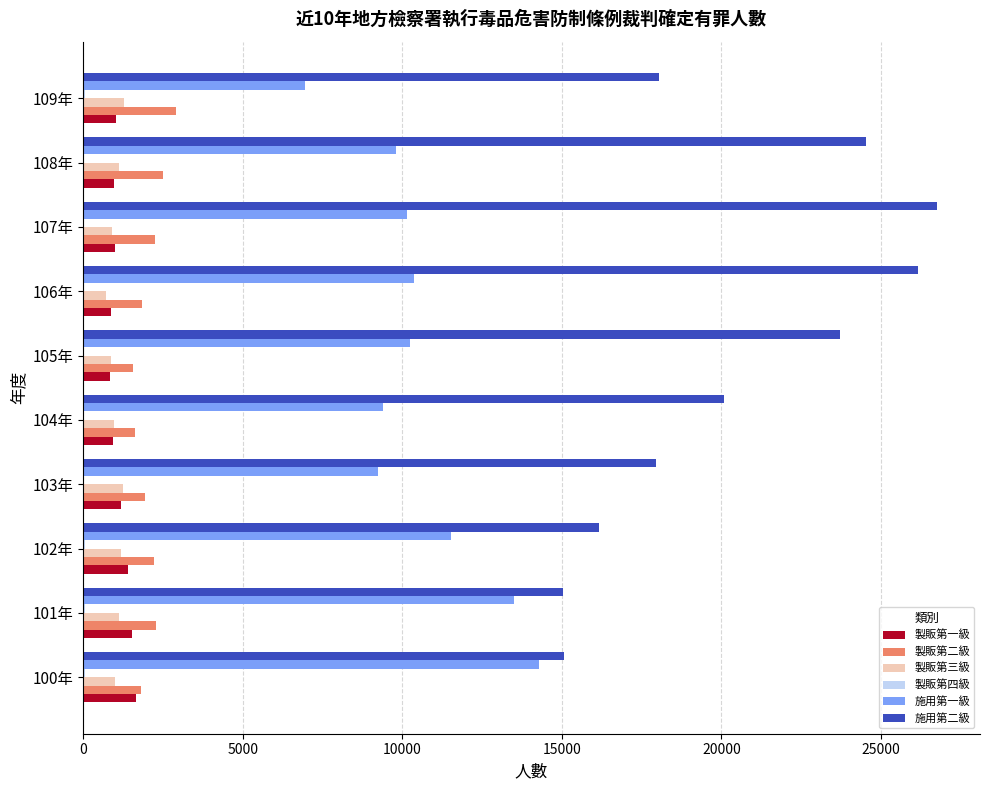

What is the maximum value for 施用第二級?

26767